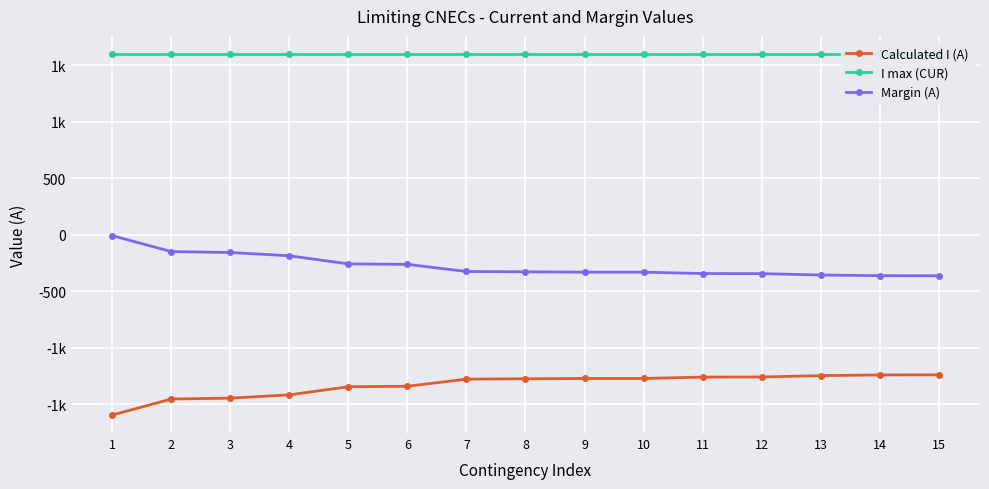

Is the value of I max (CUR) at 9 greater than the value of Calculated I (A) at 7?

Yes